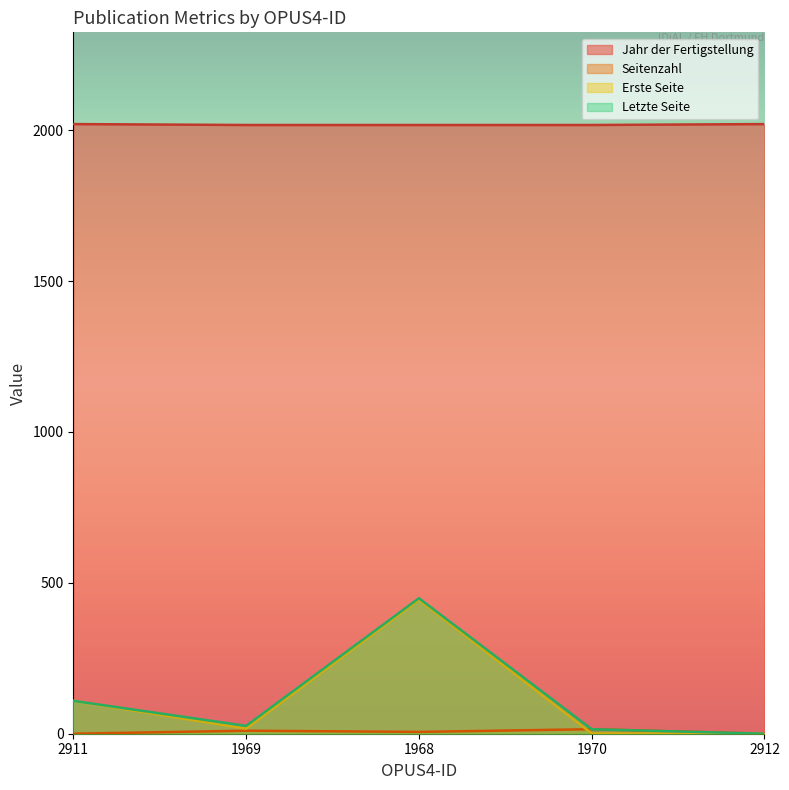

Reading left to right, transcribe all the data shown in this chart.

Jahr der Fertigstellung: 2020	2017	2017	2017	2020
Seitenzahl: 0	10	6	15	0
Erste Seite: 109	17	444	1	0
Letzte Seite: 109	26	449	15	0